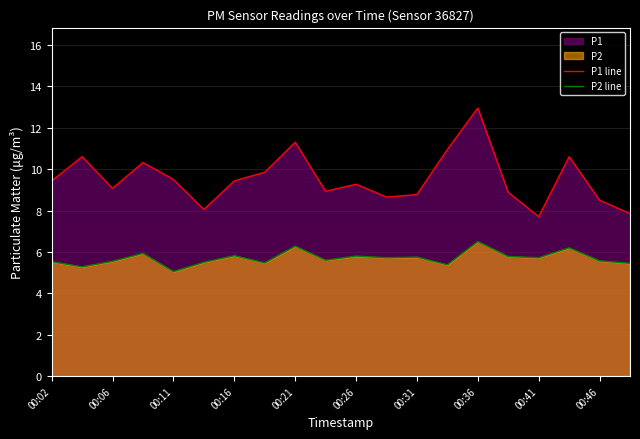

Reading right to left, what are all the values shown in this chart?

P1 line: 7.8	8.5	10.6	7.7	8.9	12.9	10.9	8.8	8.7	9.3	8.9	11.3	9.8	9.4	8.1	9.5	10.3	9.1	10.6	9.4
P2 line: 5.5	5.6	6.2	5.7	5.8	6.5	5.4	5.8	5.7	5.8	5.6	6.3	5.5	5.8	5.5	5.0	5.9	5.5	5.3	5.5